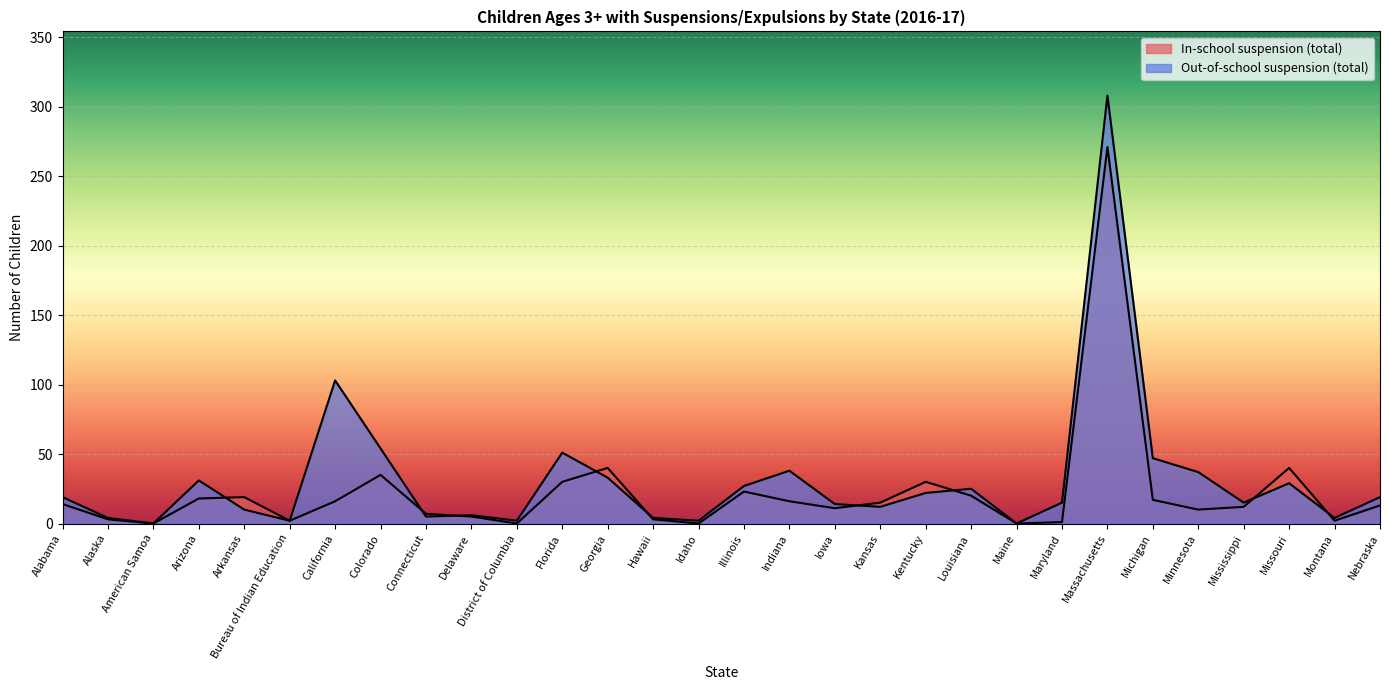

Where is In-school suspension (total) nearest to the value 135?

Georgia